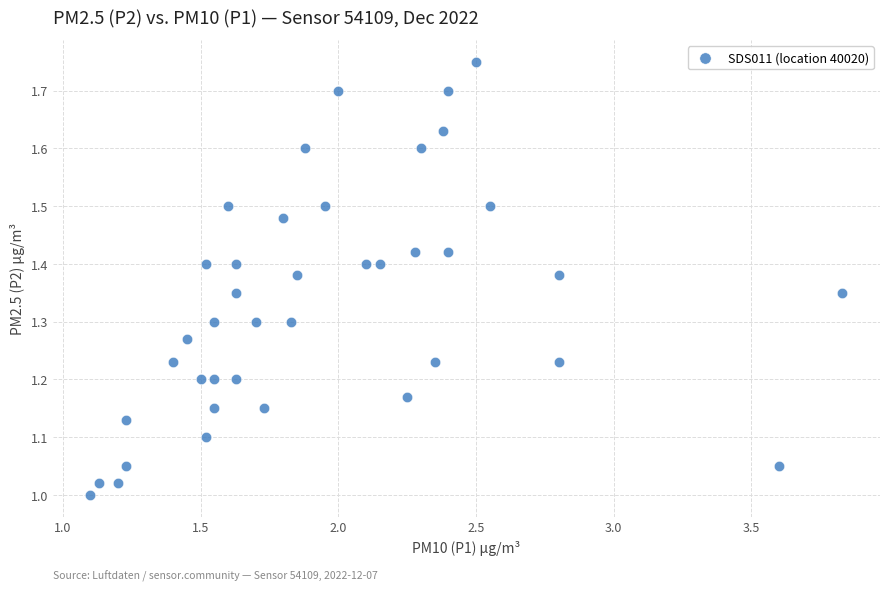

What is the range of X values (max minus min)?

2.7